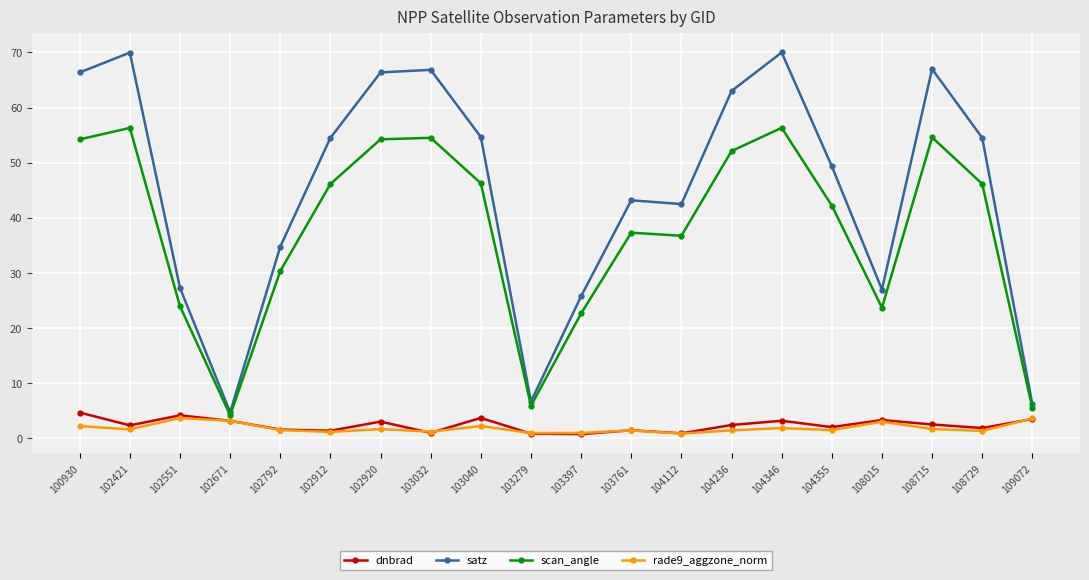

What are all the series names shown in the legend?

dnbrad, satz, scan_angle, rade9_aggzone_norm